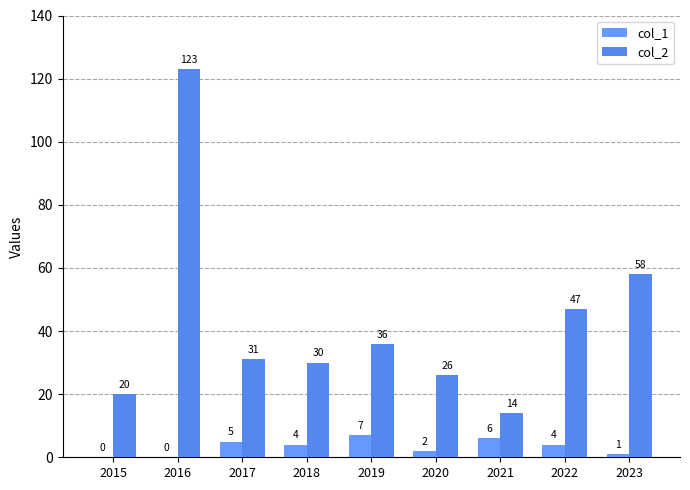

Reading left to right, what are all the values shown in this chart?

col_1: 0	0	5	4	7	2	6	4	1
col_2: 20	123	31	30	36	26	14	47	58